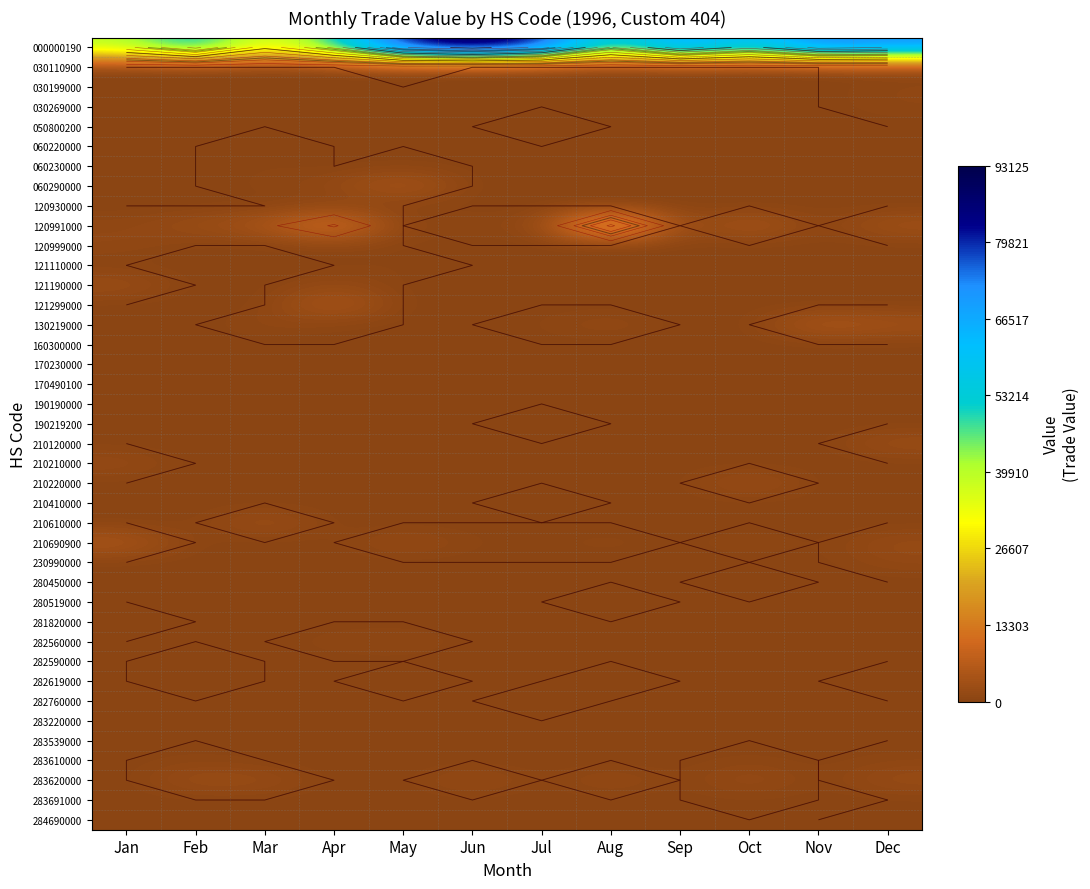

Which series has the largest total across all categories?

000000190